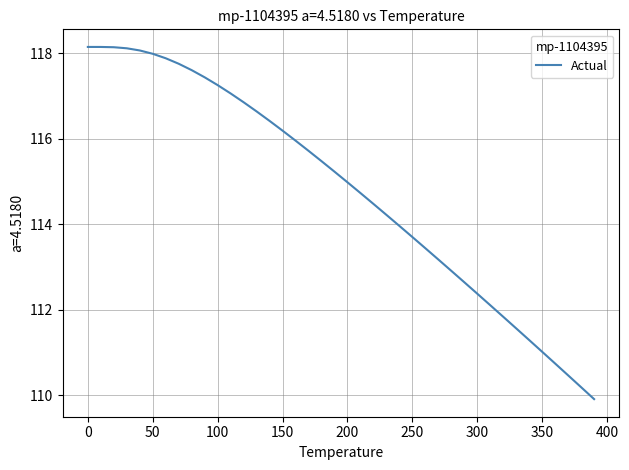

What is the difference between the maximum and minimum values?

8.2